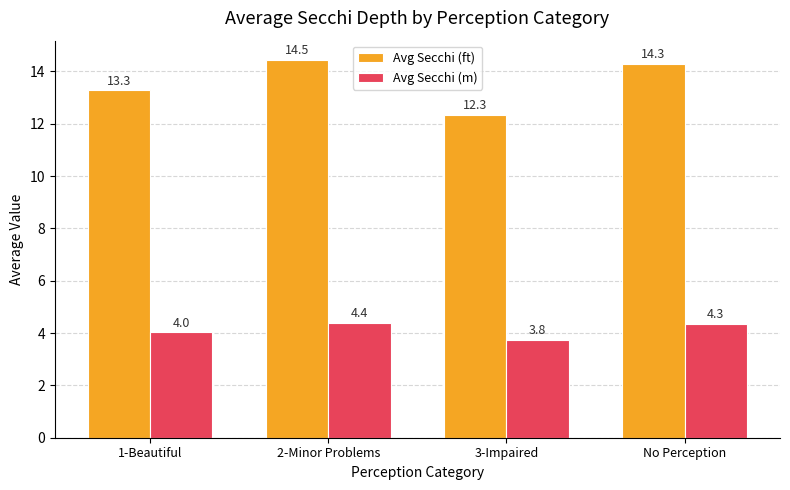

What is the minimum value for Avg Secchi (m)?

3.8